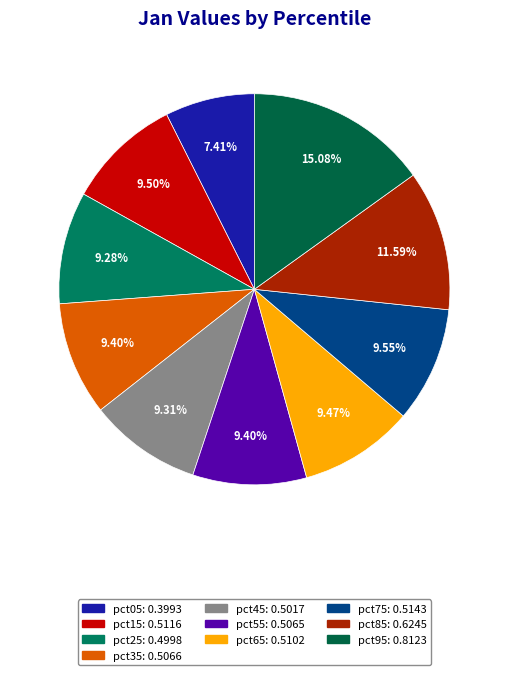

What percentage is the pct85 slice, to the nearest percent?

12%